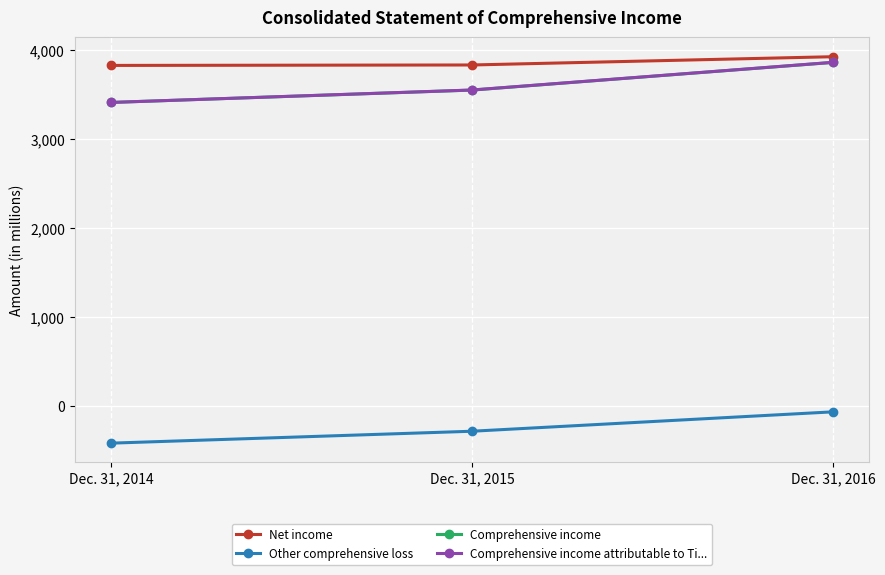

Rank the categories by Net income value from lowest to highest.

Dec. 31, 2014, Dec. 31, 2015, Dec. 31, 2016